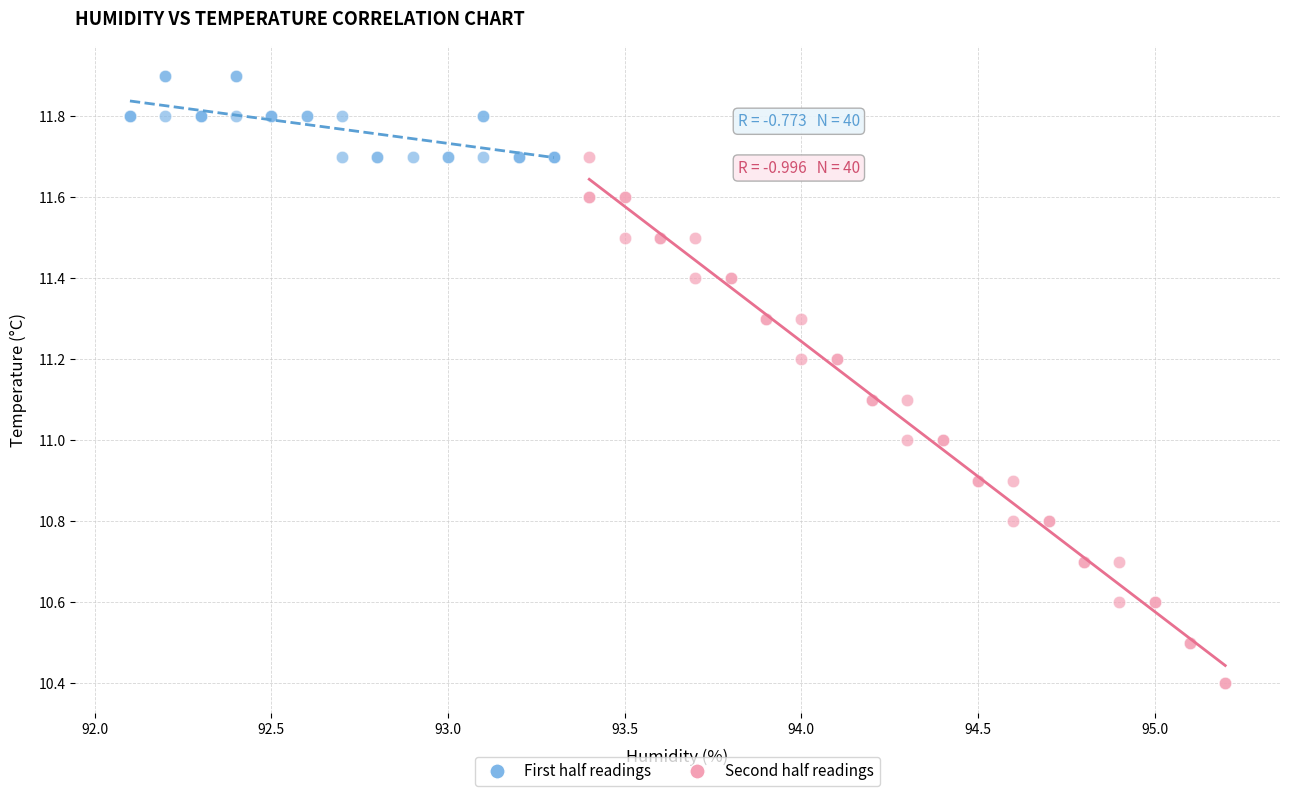

Which series reaches the maximum Y coordinate?

First half readings